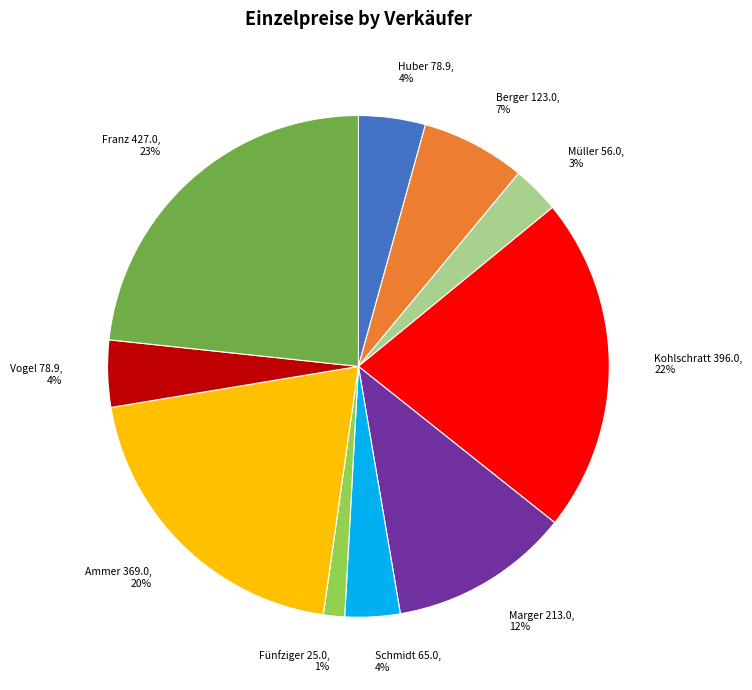

True or false: Marger accounts for 1% of the total.

False